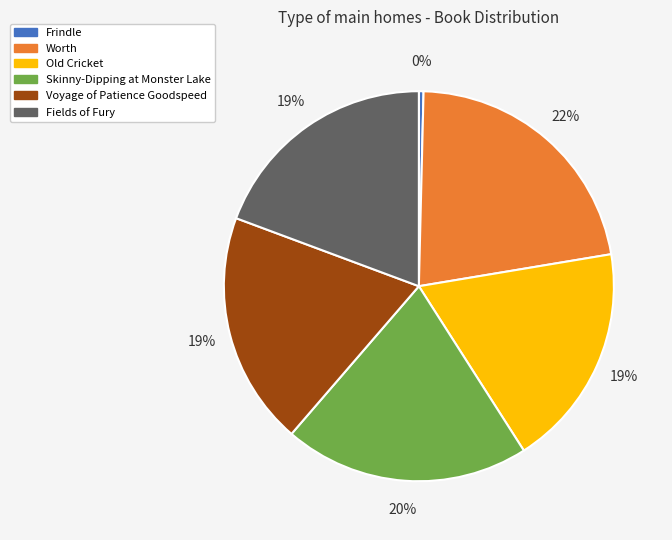

Does Skinny-Dipping at Monster Lake account for over 50% of the chart?

No